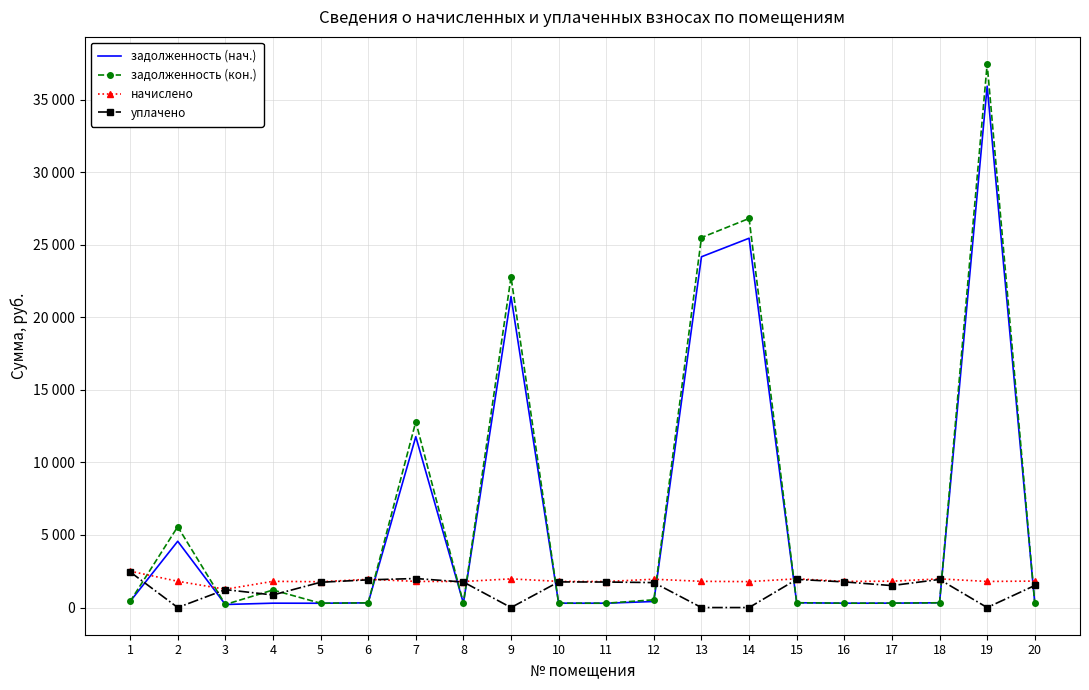

What are all the series names shown in the legend?

задолженность (нач.), задолженность (кон.), начислено, уплачено